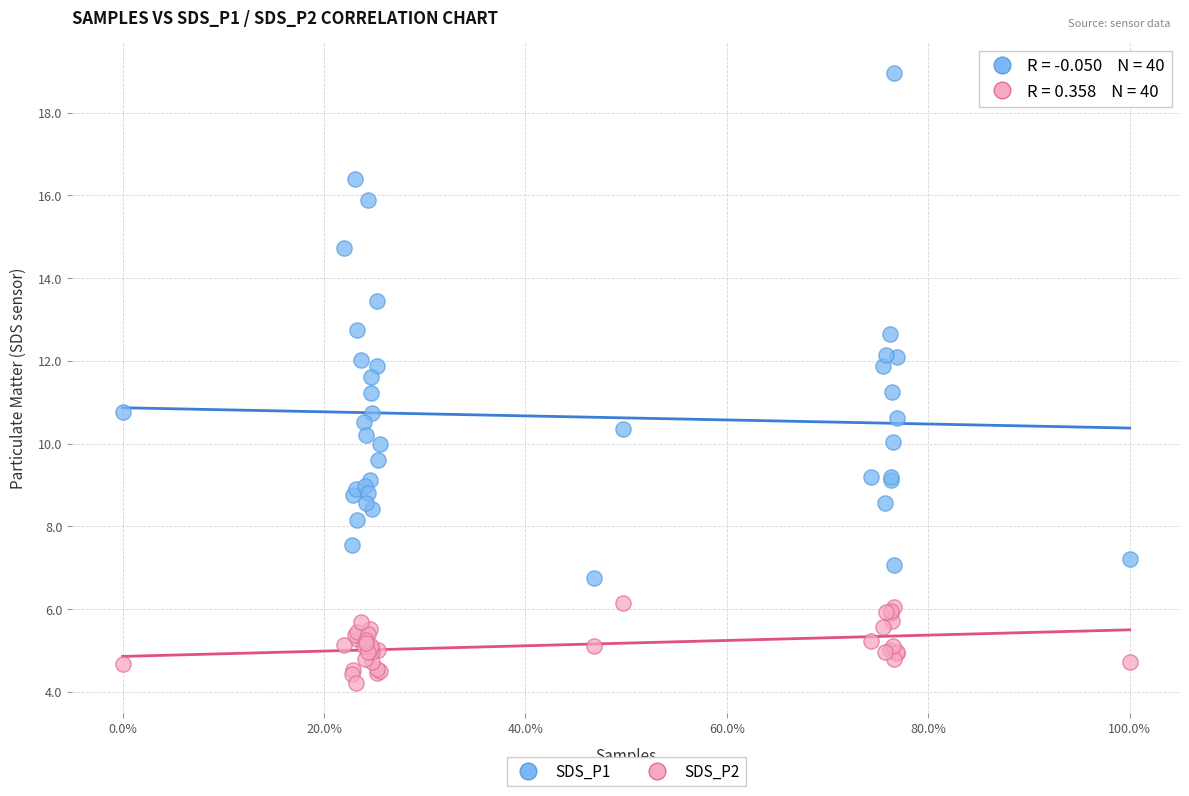

Which series has the largest Y range (max minus min)?

SDS_P1